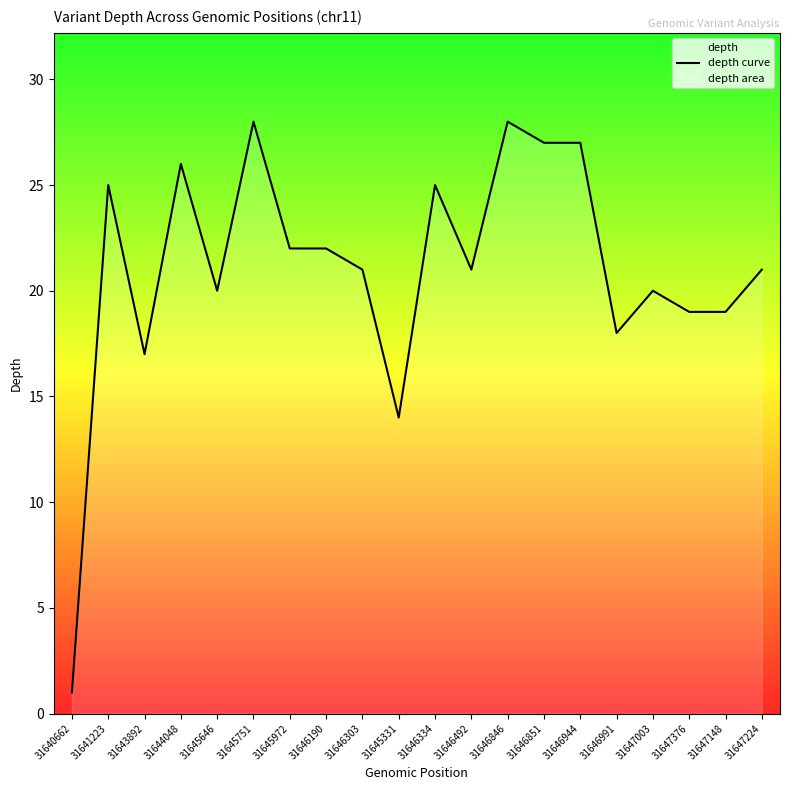

What is the sum of all values?

421